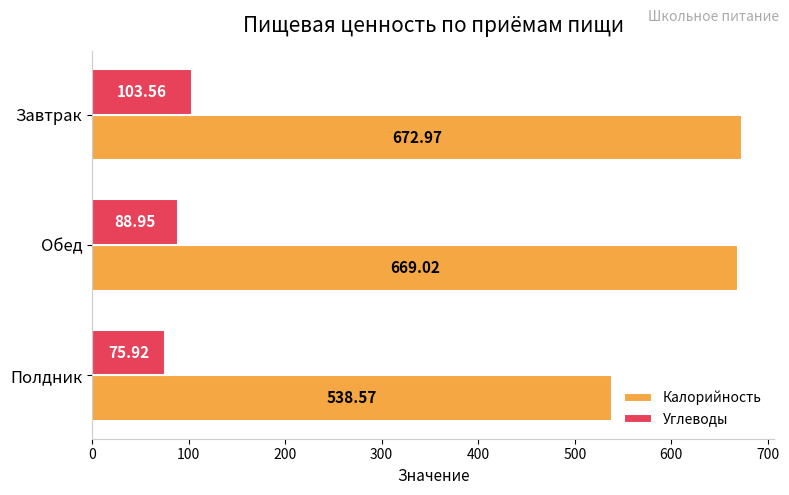

What is the highest value of the Калорийность series?

673.0